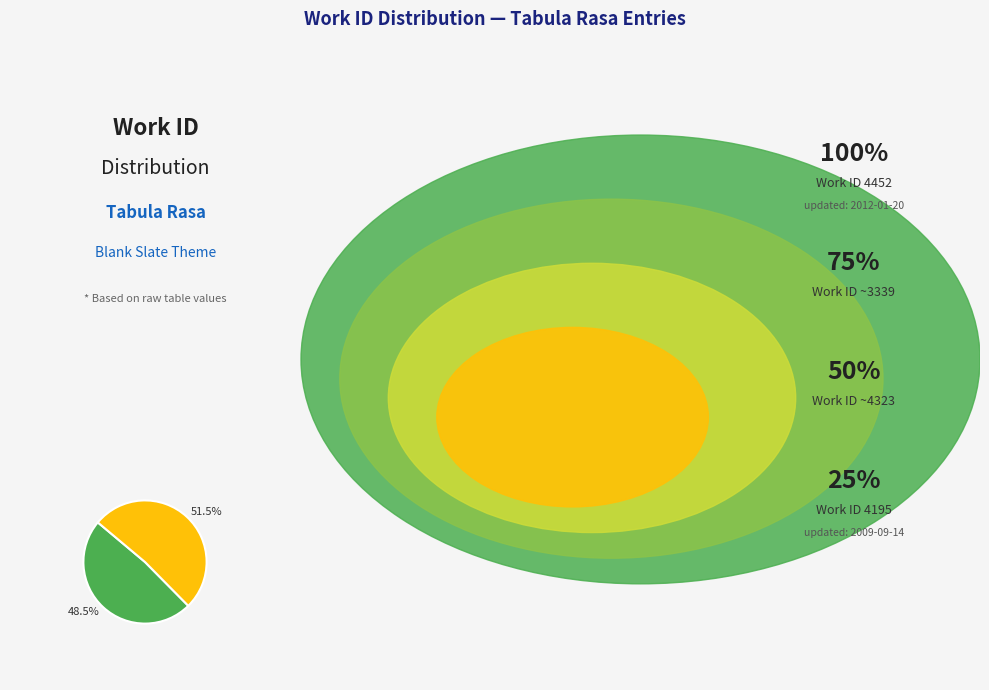

Is there a majority slice in this chart?

Yes